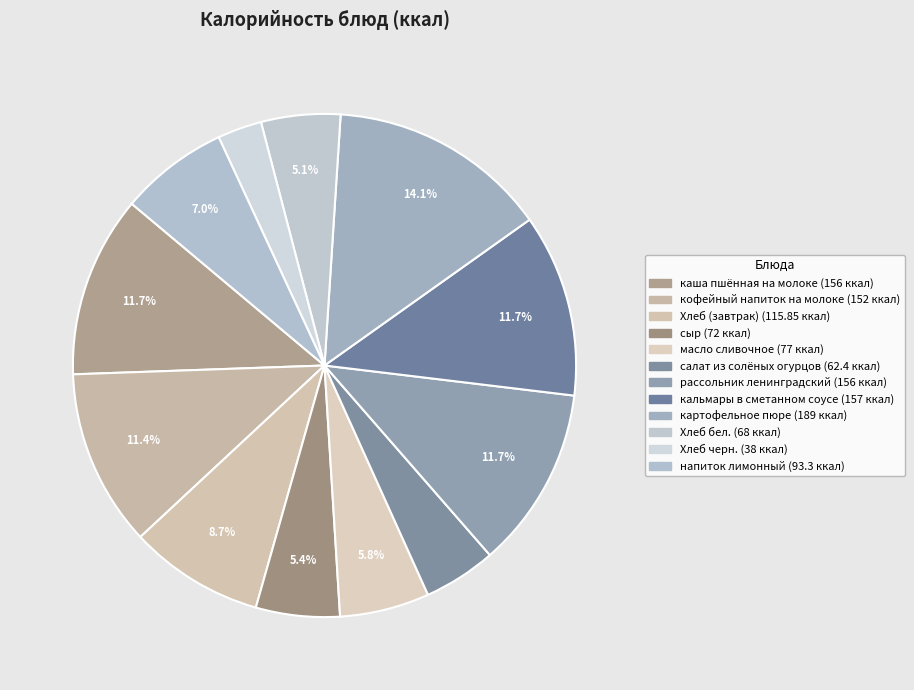

Is there any slice that represents more than half of the pie?

No